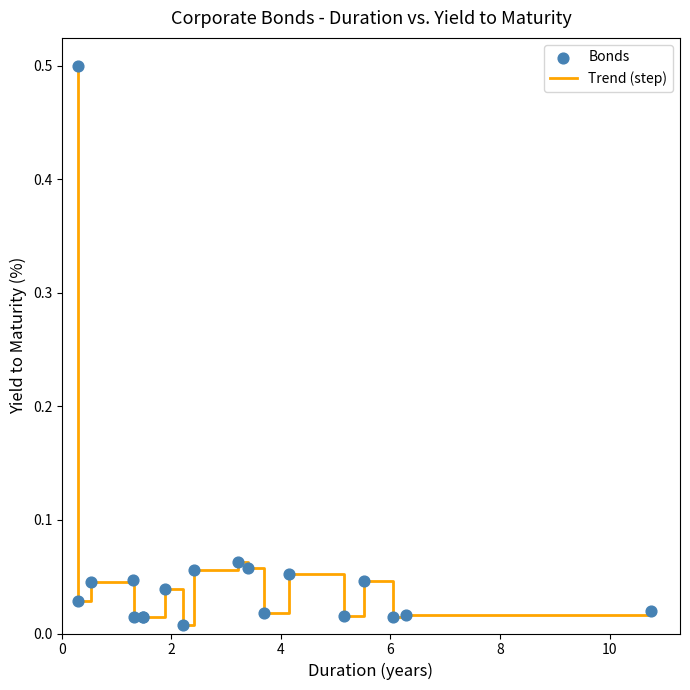

What is the difference between the maximum and minimum values?

0.5